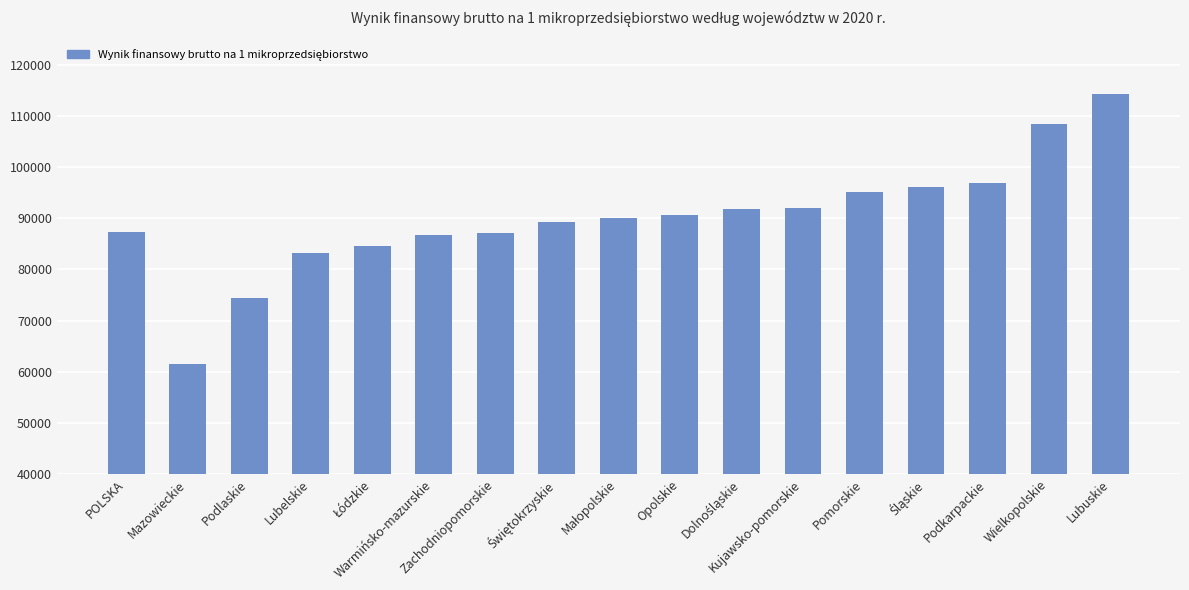

What is the maximum value shown in the chart?

114333